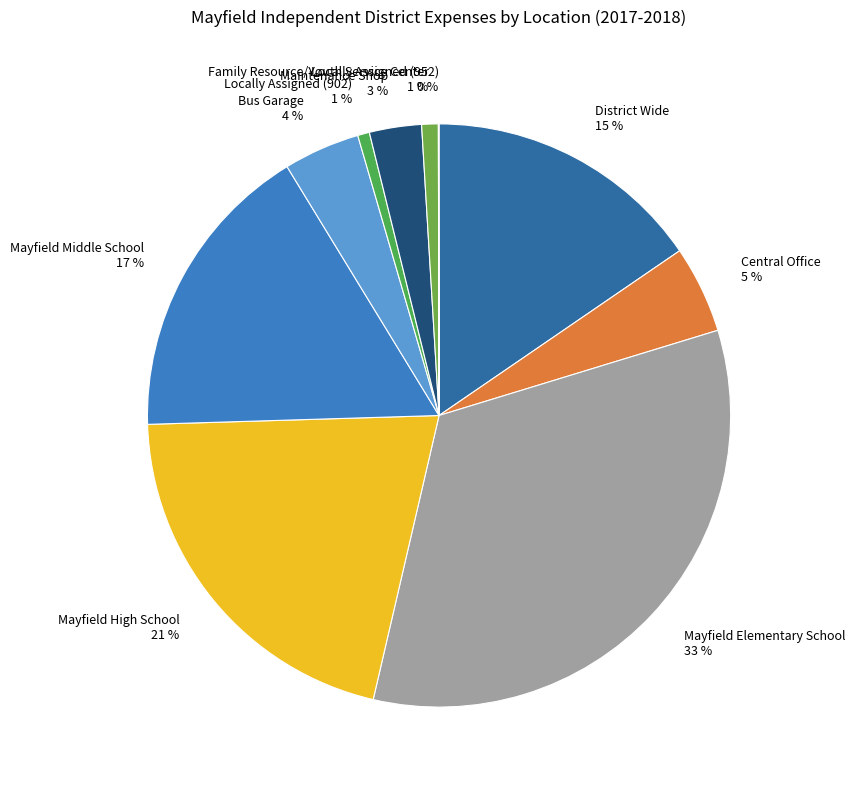

Which has a higher value, District Wide or Mayfield Elementary School?

Mayfield Elementary School